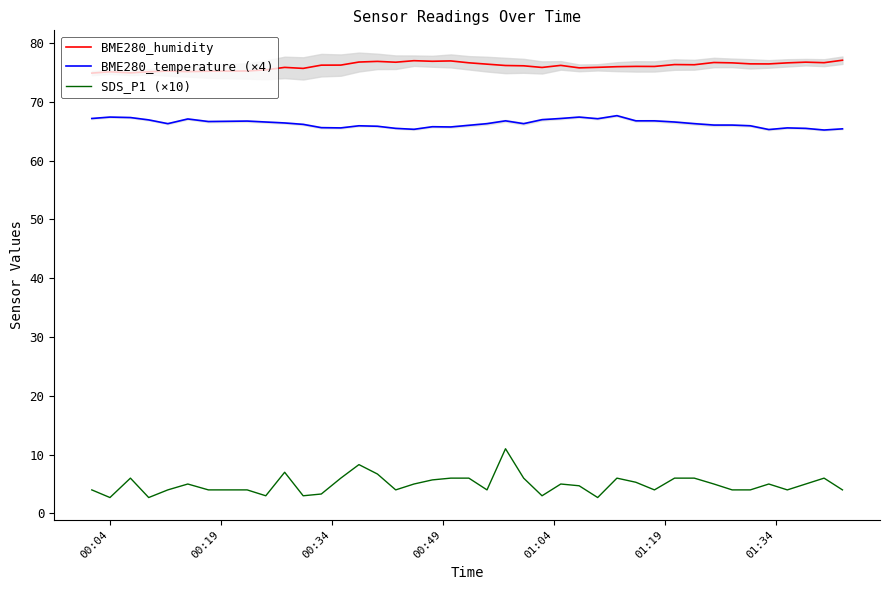

True or false: BME280_temperature (×4) and SDS_P1 (×10) cross at least once.

False